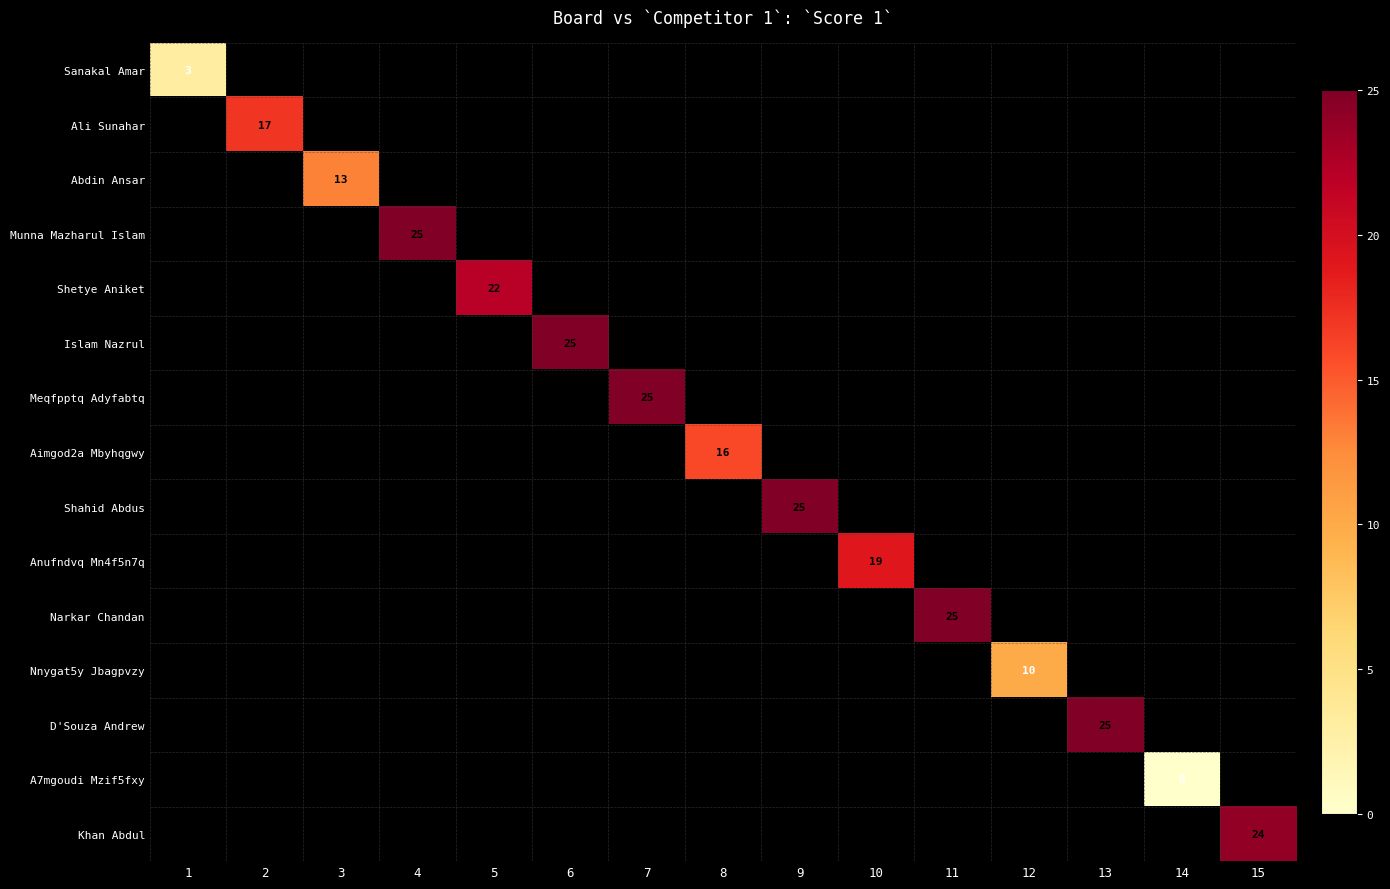

At how many categories does at least one series exceed 15?

11